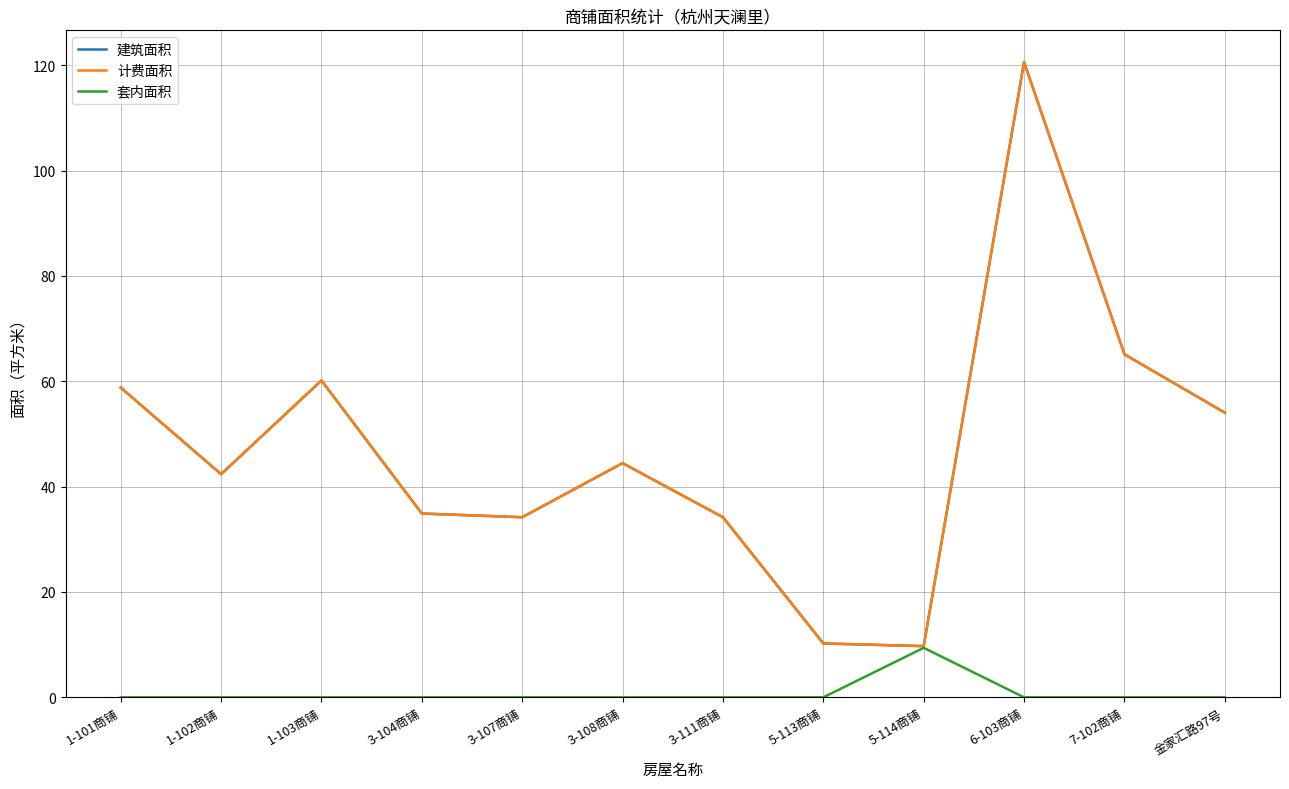

Is this an area chart (filled region under the line)?

No